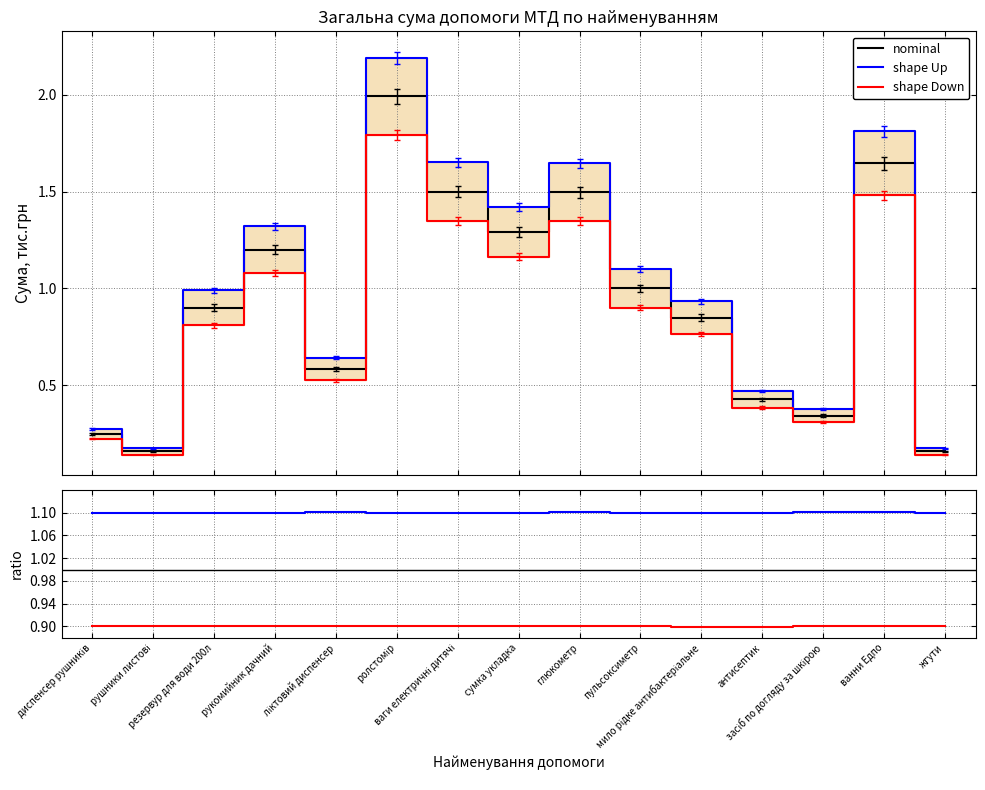

How many lines are shown in the chart?

3